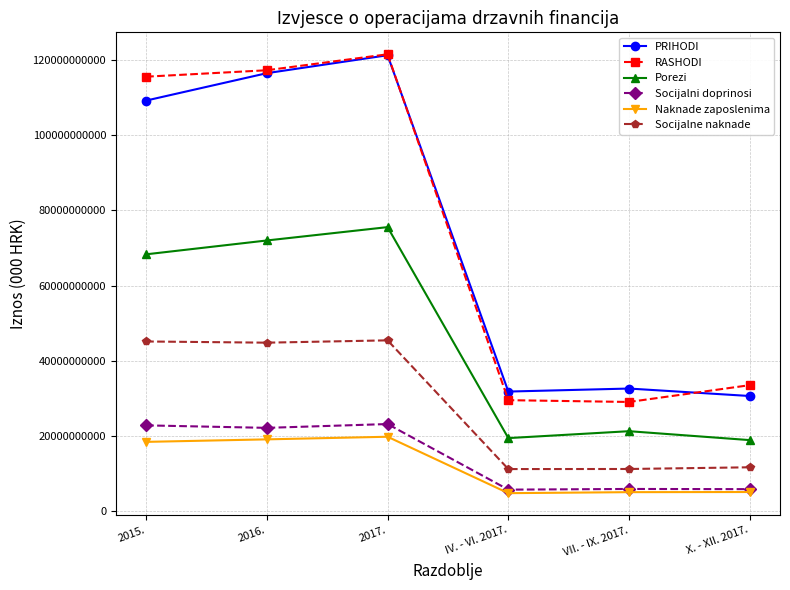

The value of PRIHODI at VII. - IX. 2017. is 32634193000. True or false?

True